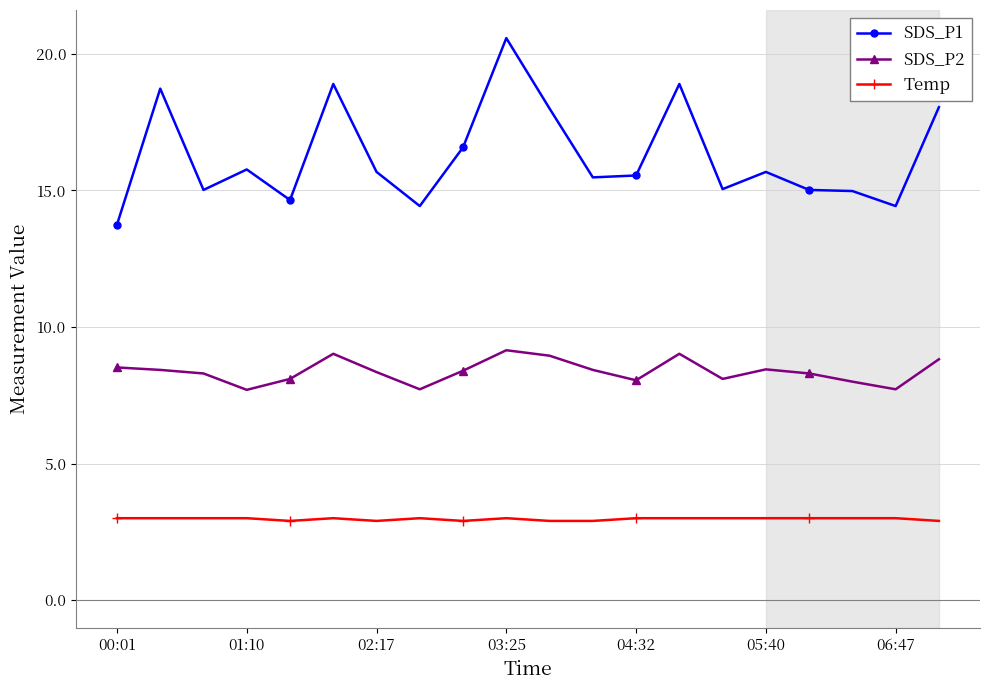

Rank the series by their maximum value, from lowest to highest.

Temp, SDS_P2, SDS_P1